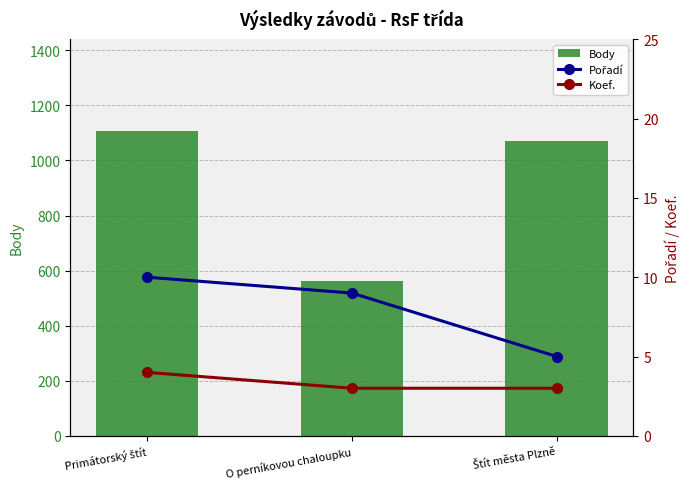

What is the difference between the maximum and minimum values in the Pořadí series?

5